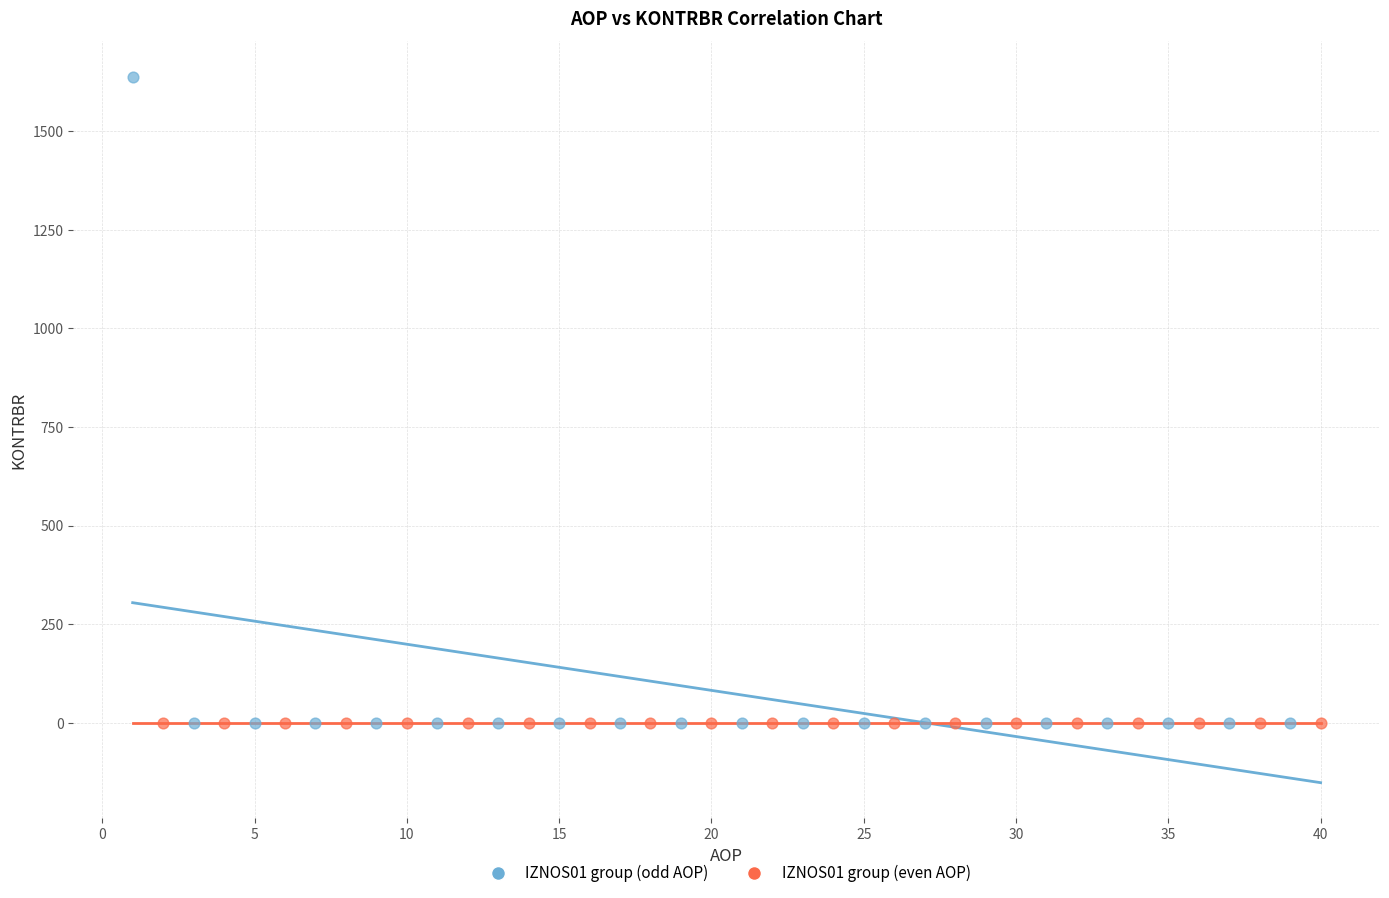

Which series reaches the maximum Y coordinate?

IZNOS01 group (odd AOP)